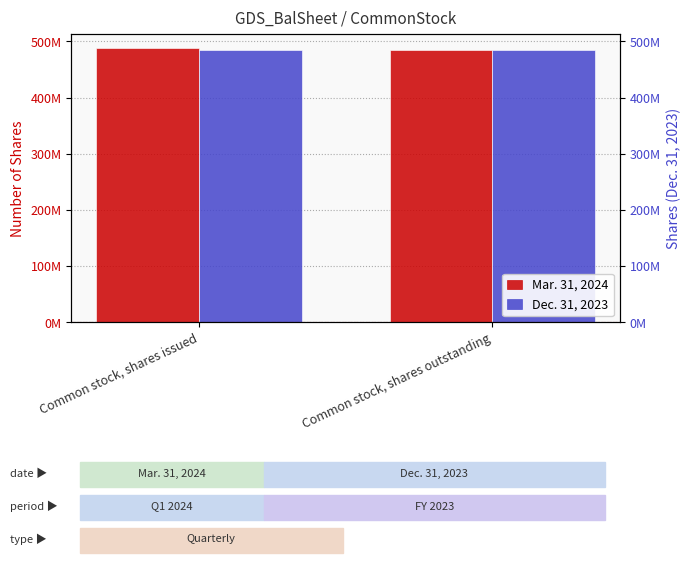

What is the minimum value for Mar. 31, 2024?

484464194